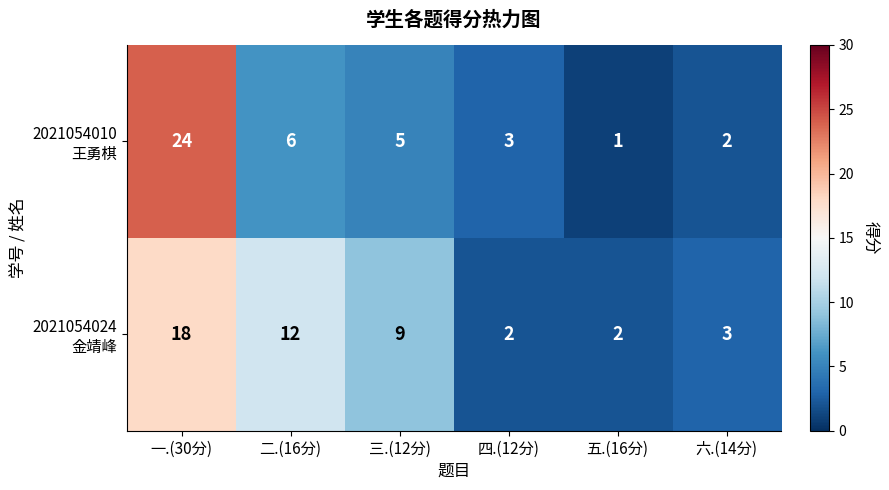

What is the difference between the highest and lowest values at 三.(12分)?

4